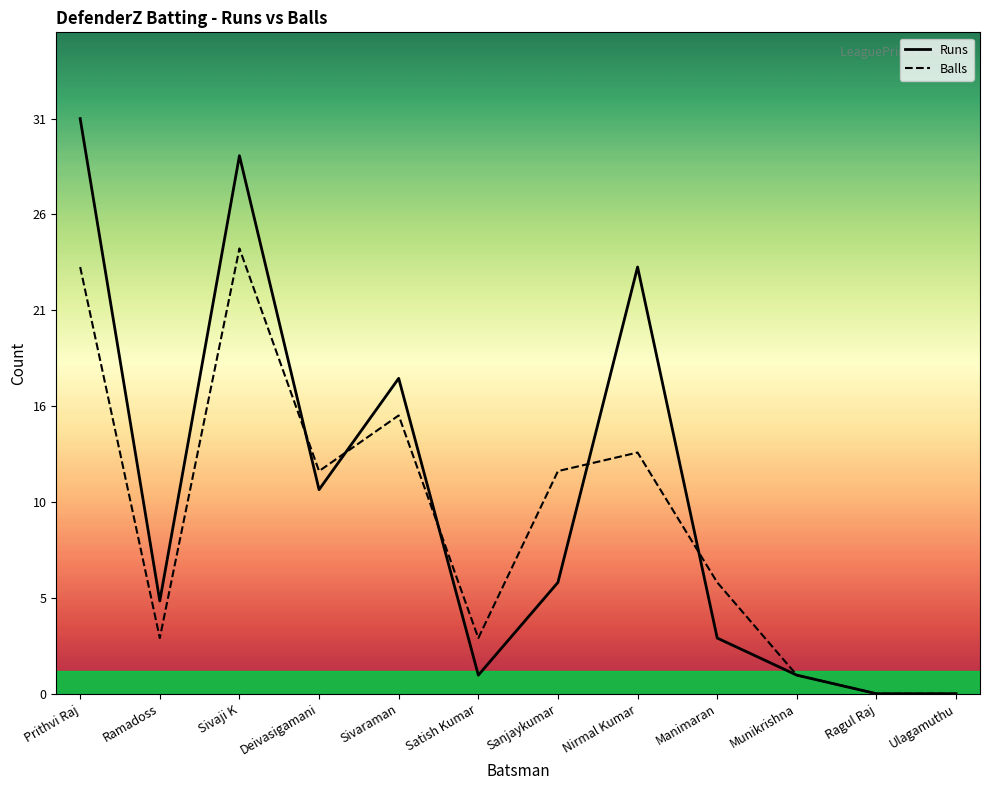

Which category has the lowest value across all series?

Ragul Raj